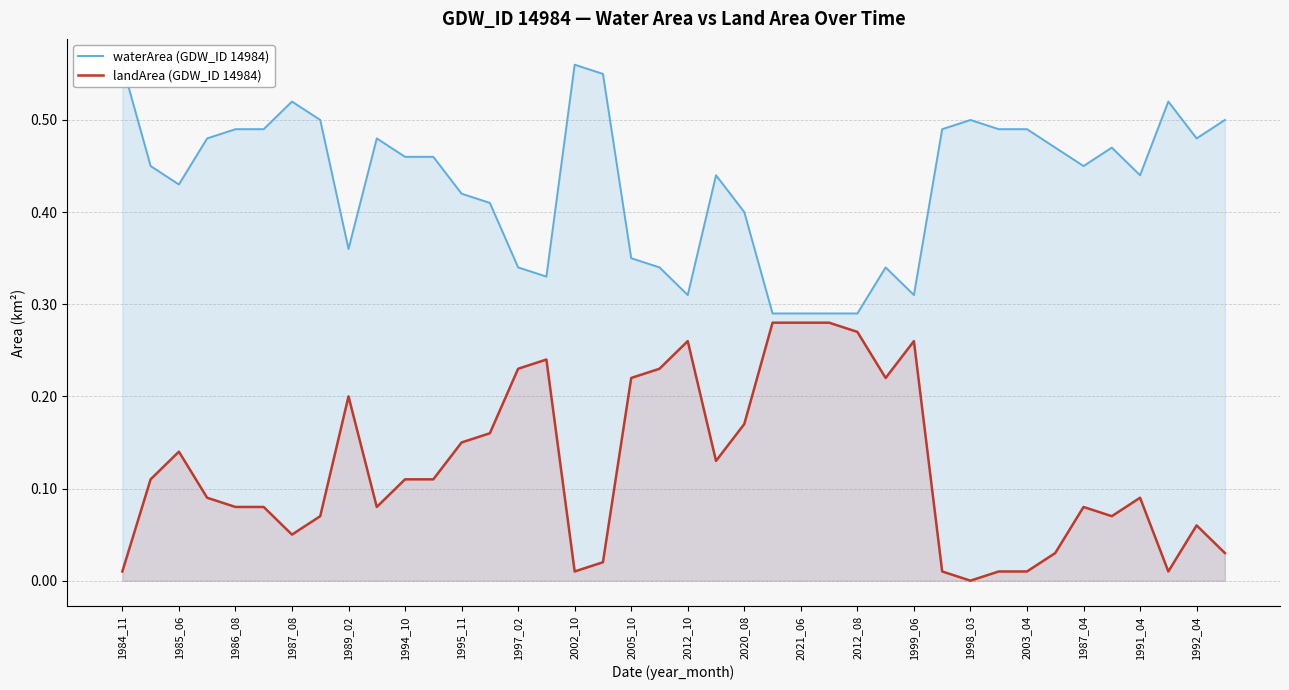

The landArea (GDW_ID 14984) series shows 0.2 at 1989_02. True or false?

True